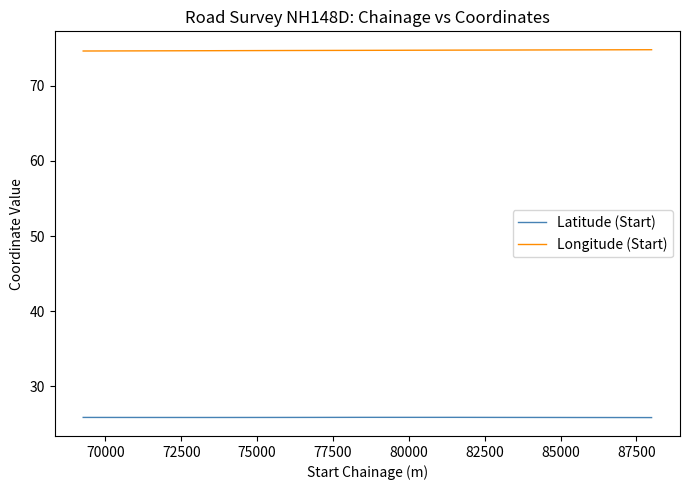

Rank the series by their average value, from highest to lowest.

Longitude (Start), Latitude (Start)